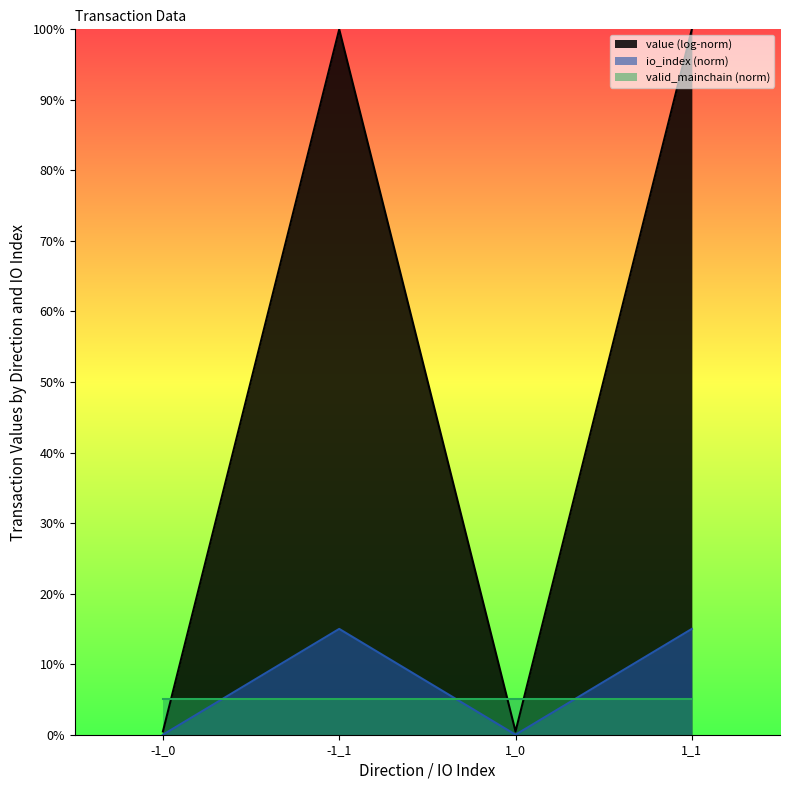

Where is the first local maximum for value?

-1_1